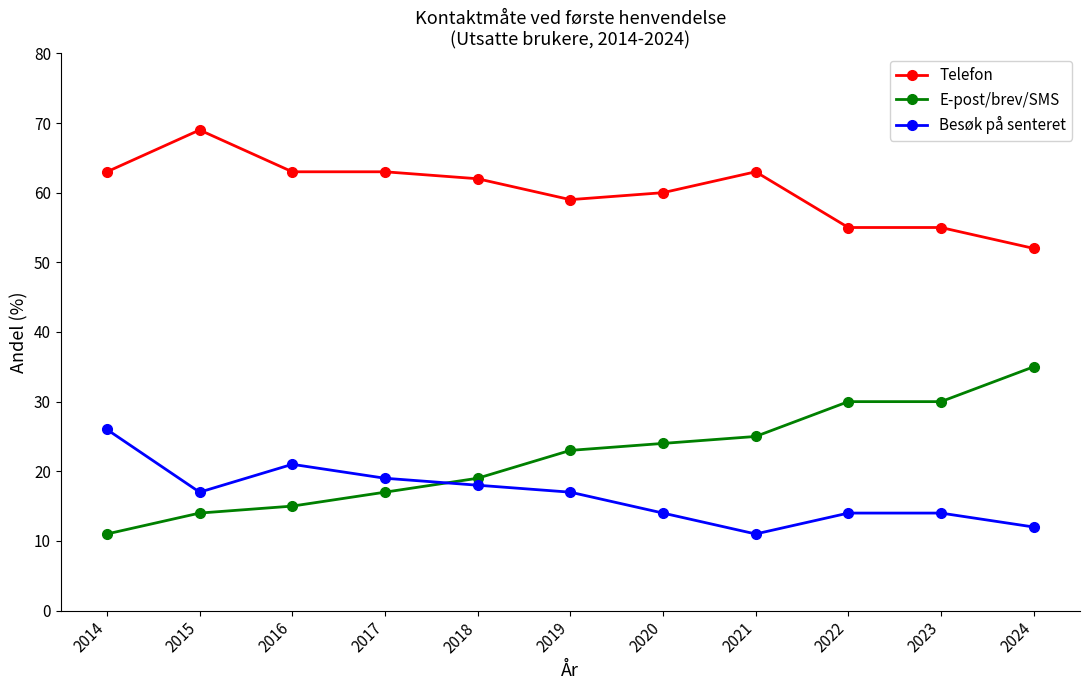

What is the difference between the maximum and second lowest values in the Telefon series?

14